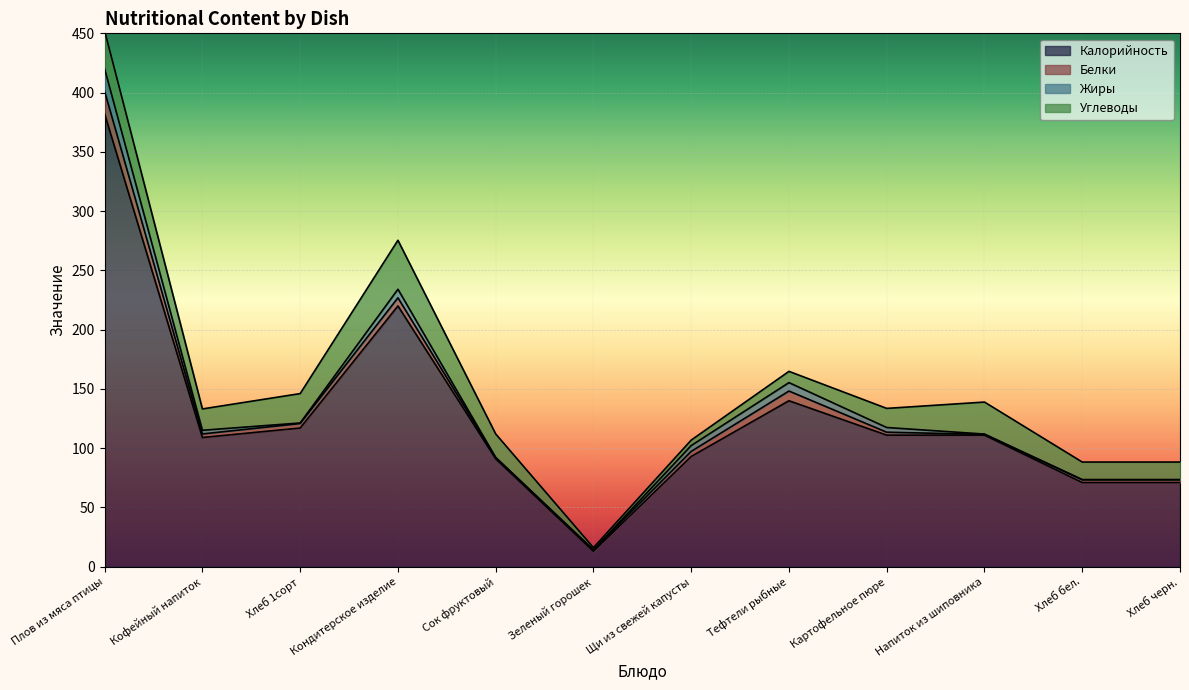

What is the difference between the maximum and minimum values in the Белки series?

18.4